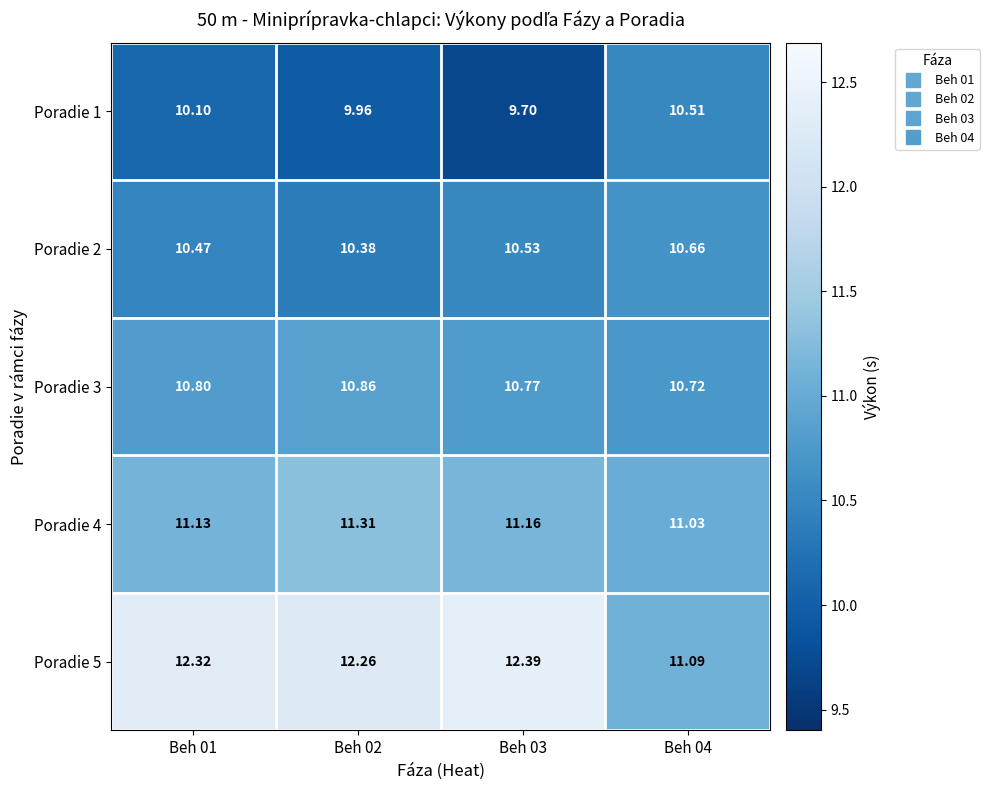

Is the value of Poradie 4 at Beh 02 greater than the value of Poradie 5 at Beh 01?

No